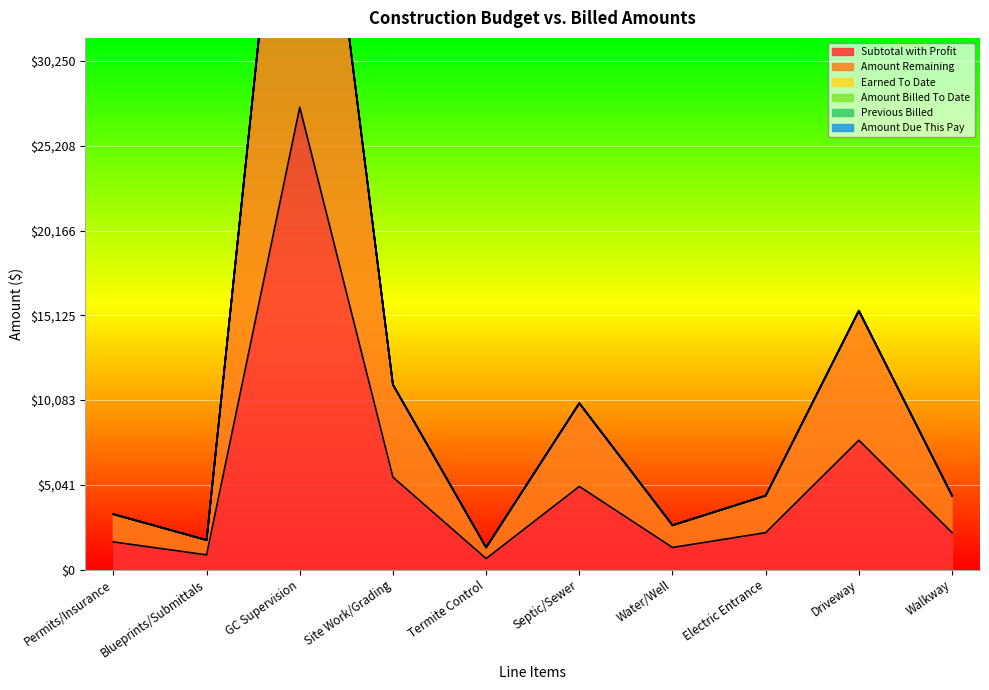

True or false: Amount Due This Pay and Subtotal with Profit intersect in this chart.

False